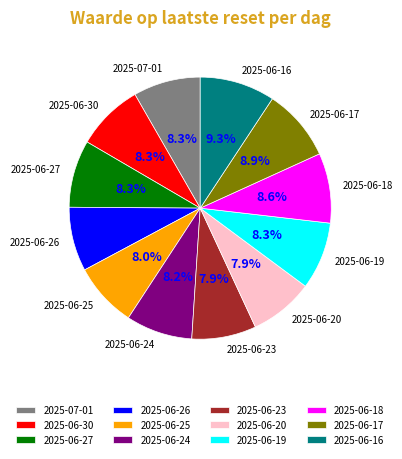

What percentage do 2025-06-16 and 2025-06-24 together represent?

17.5%